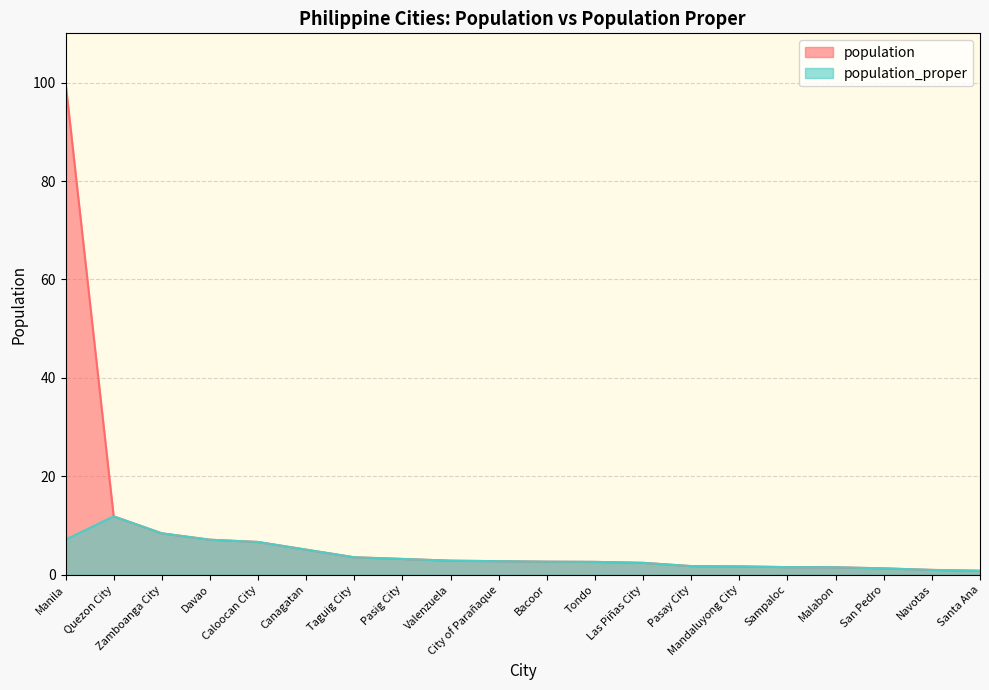

What is the smallest value displayed?

0.8